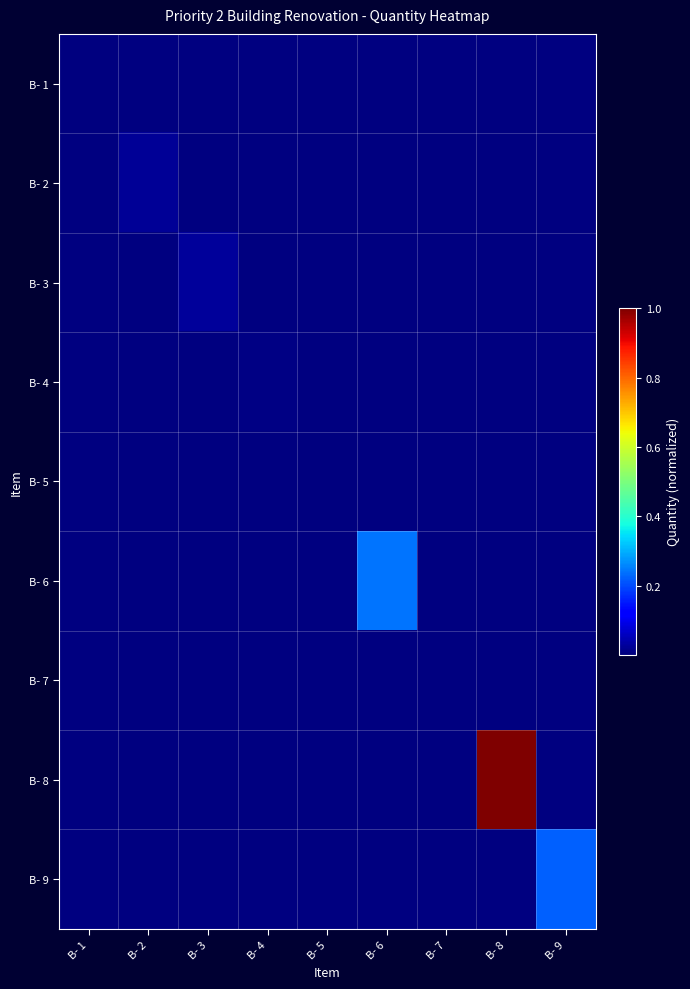

Between B- 2 and B- 3, which is larger?

B- 2